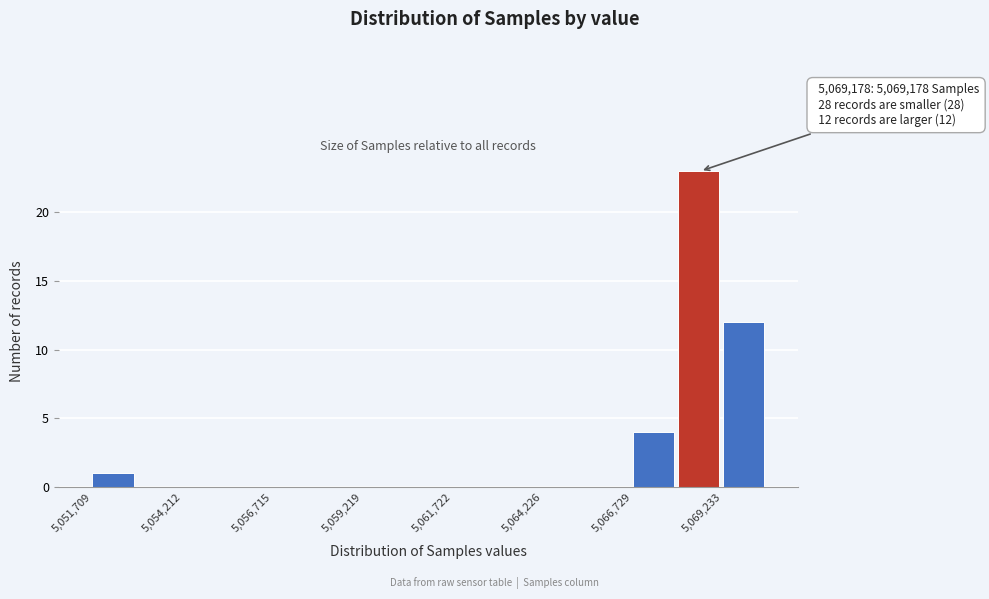

Read against the x-axis, roughly where is the centre of the tallest bar?

5068500